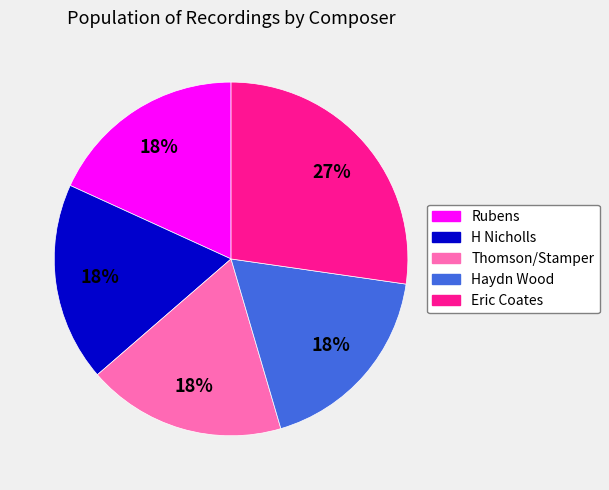

How many segments does this pie chart have?

5